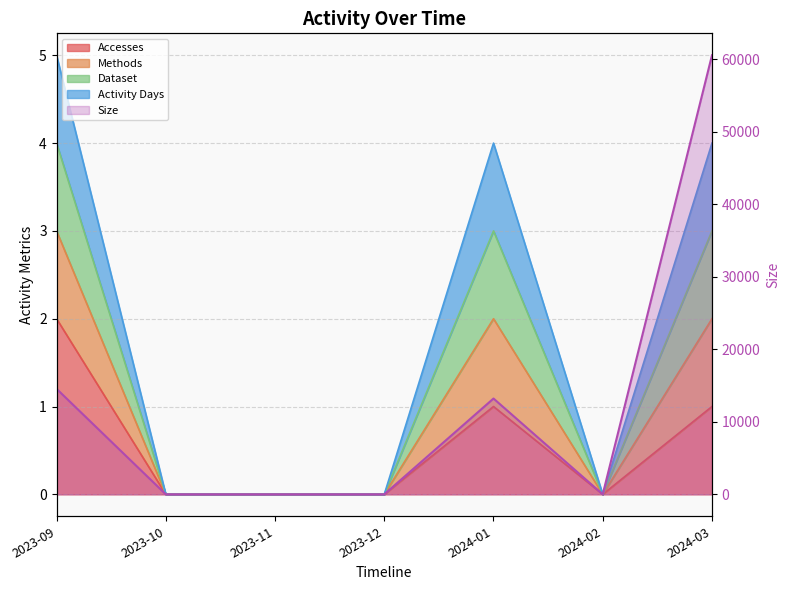

What is the label of the 4th point from the left?

2023-12